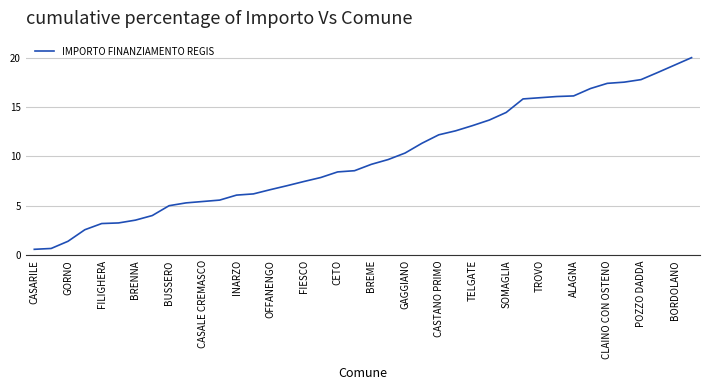

What is the minimum value shown in the chart?

0.6